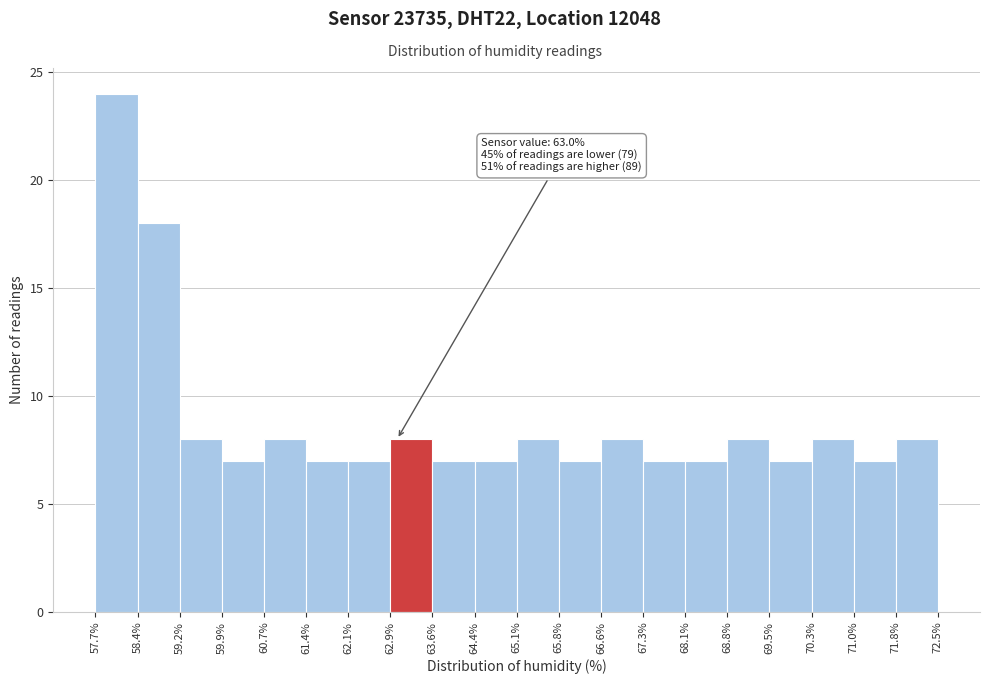

Which range on the x-axis has the tallest bar?

57.7% to 58.4%